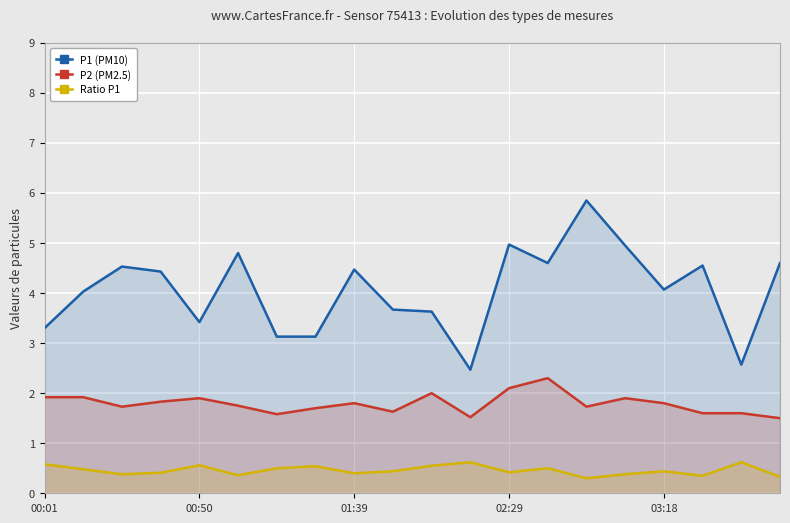

How many lines are shown in the chart?

3